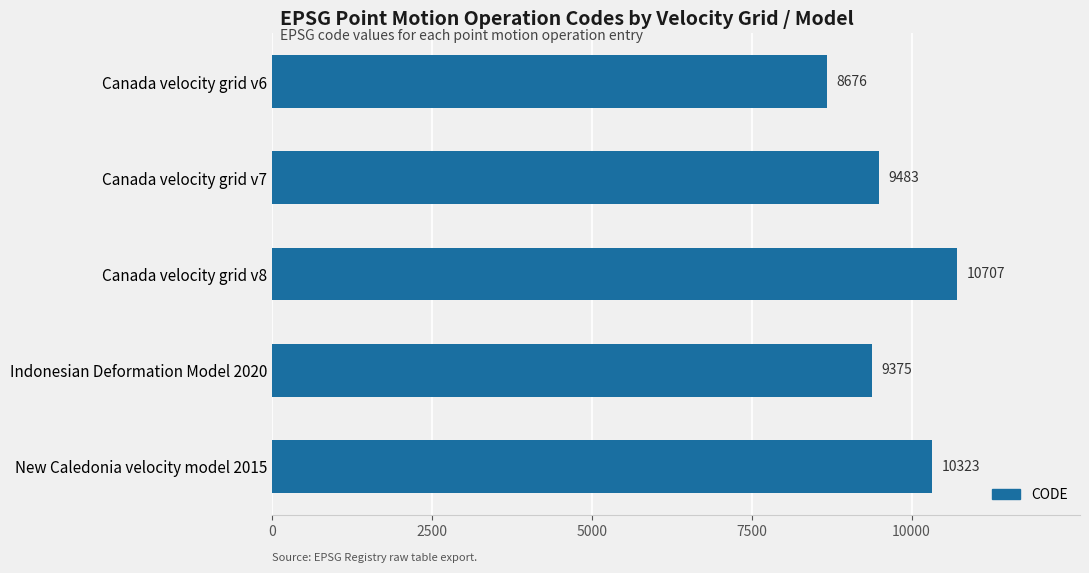

What is the difference between the maximum and minimum values?

2031